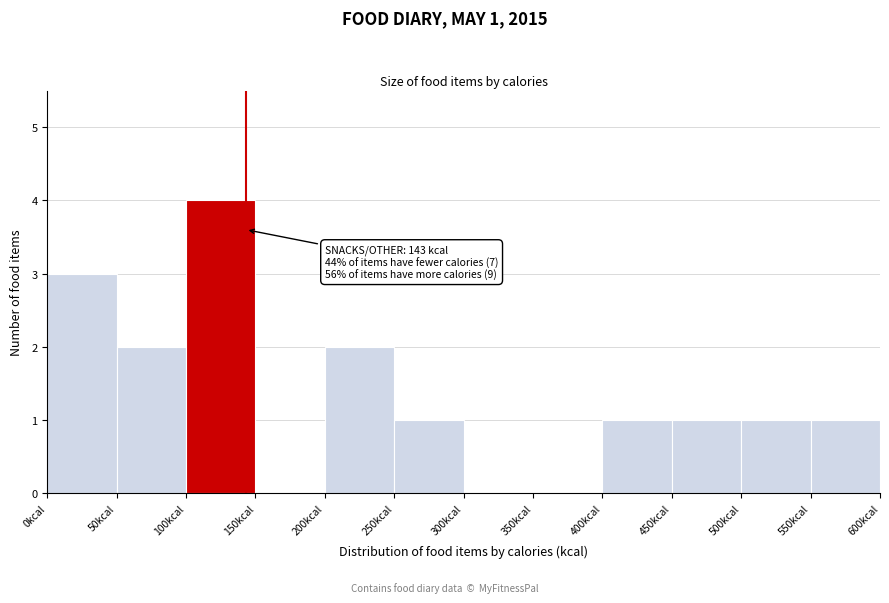

Over which range of the x-axis is the bar tallest?

100 to 150